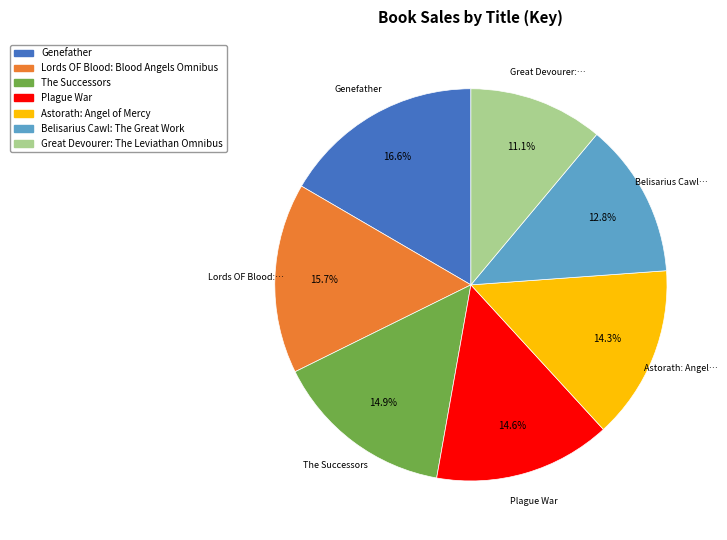

To the nearest percent, what is the combined percentage of Plague War and Great Devourer: The Leviathan Omnibus?

26%